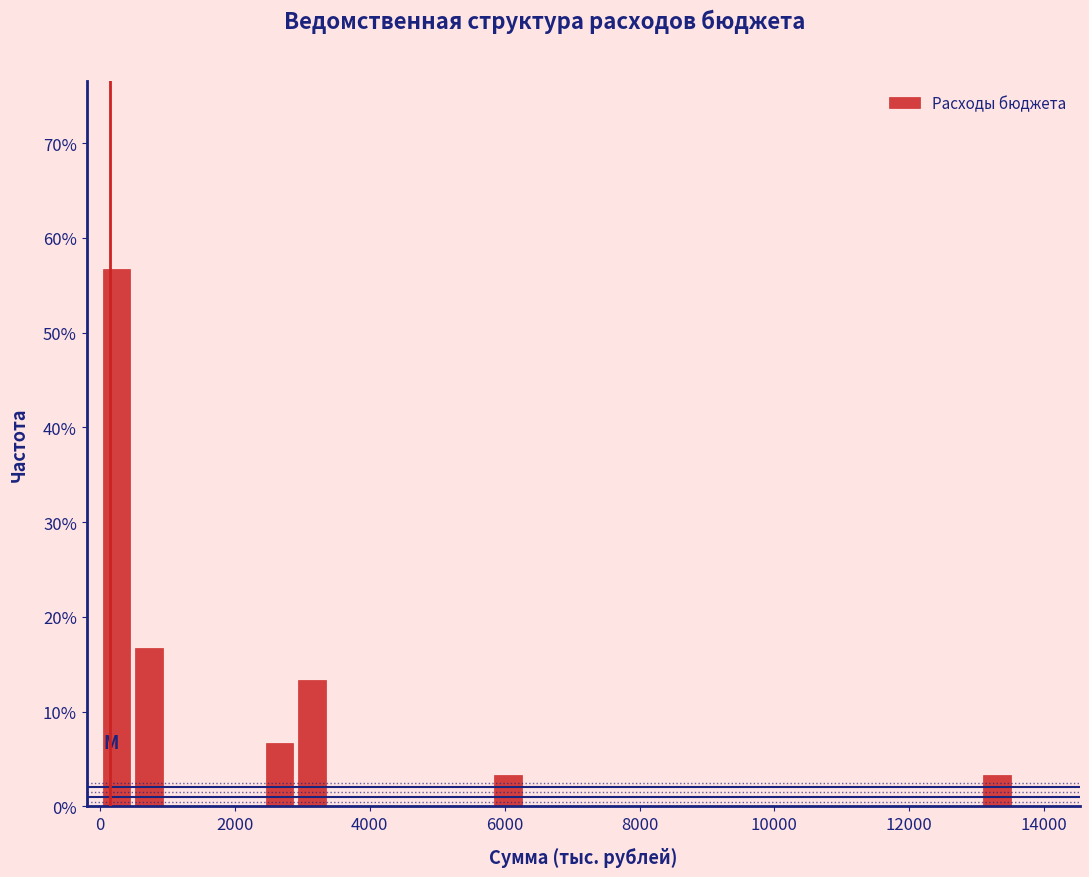

Read against the x-axis, roughly where is the centre of the tallest bar?

200